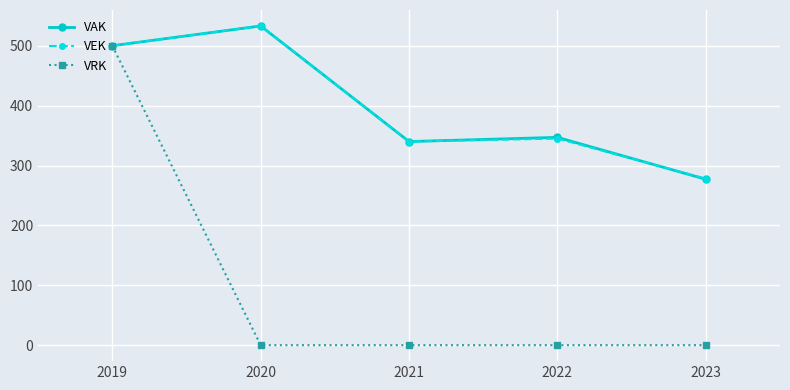

What is the spread (max minus min) of values at 2020?

533